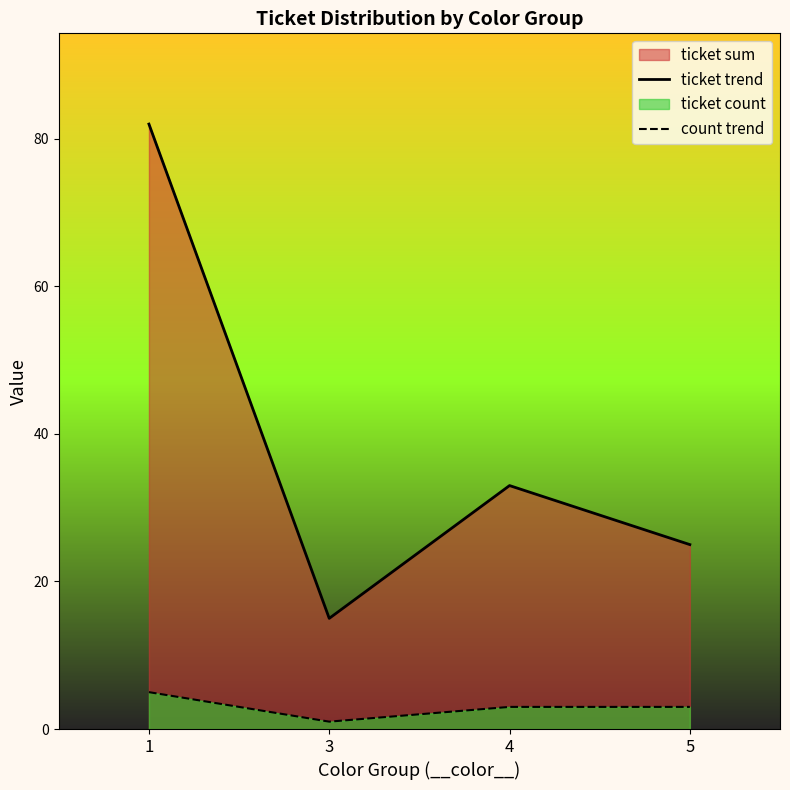

Rank the series by their average value, from highest to lowest.

ticket trend, count trend